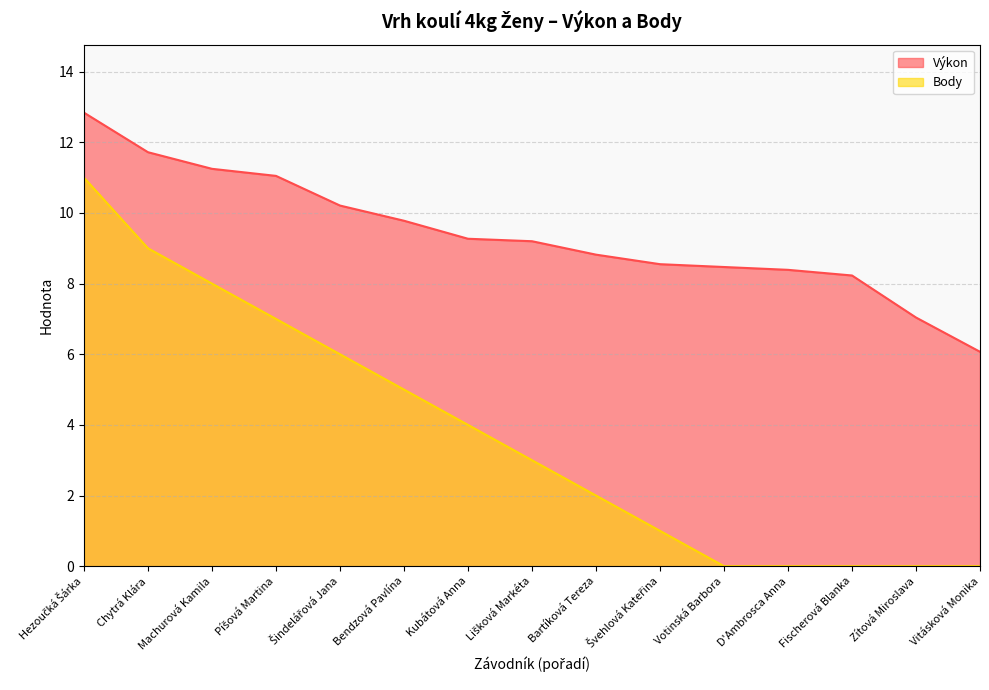

The Body series shows 6.5 at Vitásková Monika. True or false?

False